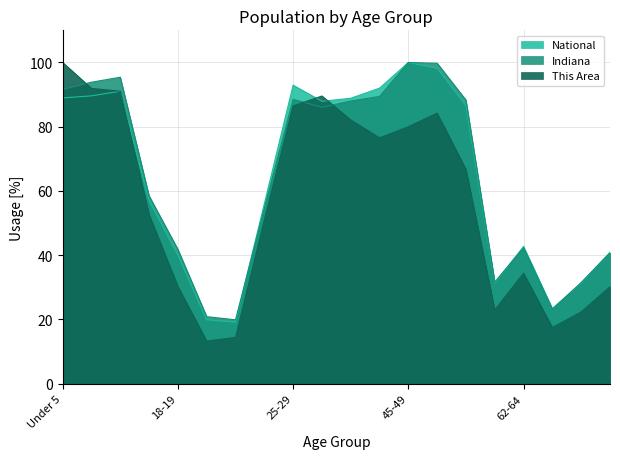

What is the average value of the National series?

63.9